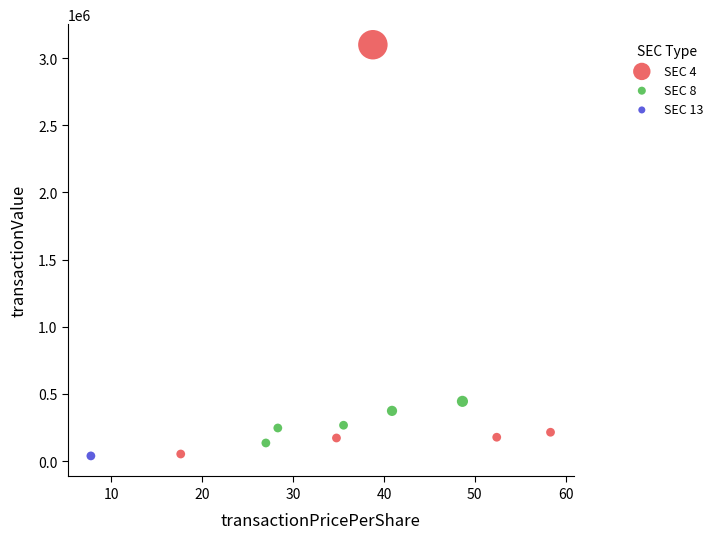

What are all the series names shown in the legend?

SEC 4, SEC 8, SEC 13